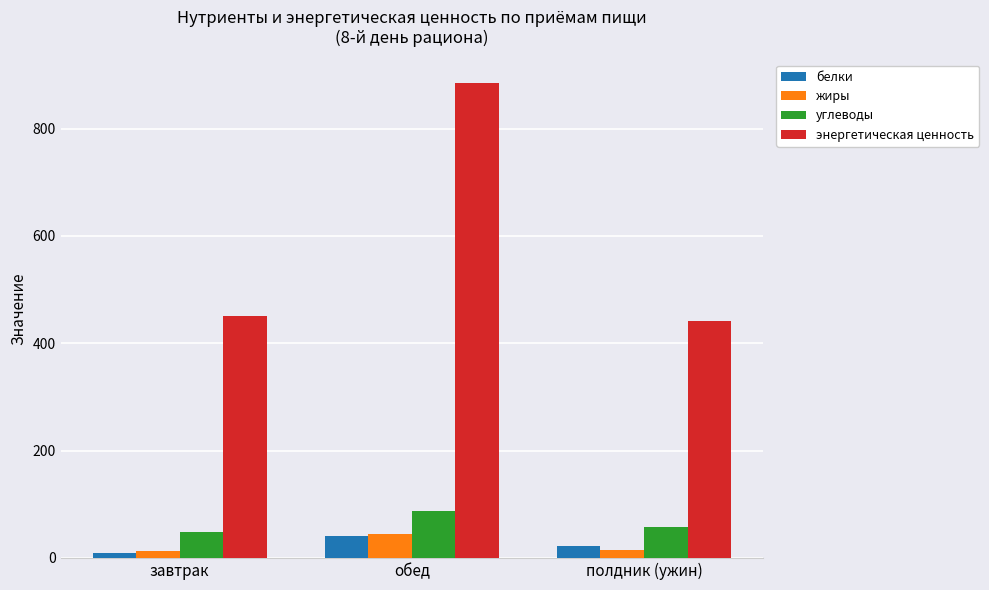

What is the total value across all series at обед?

1056.7